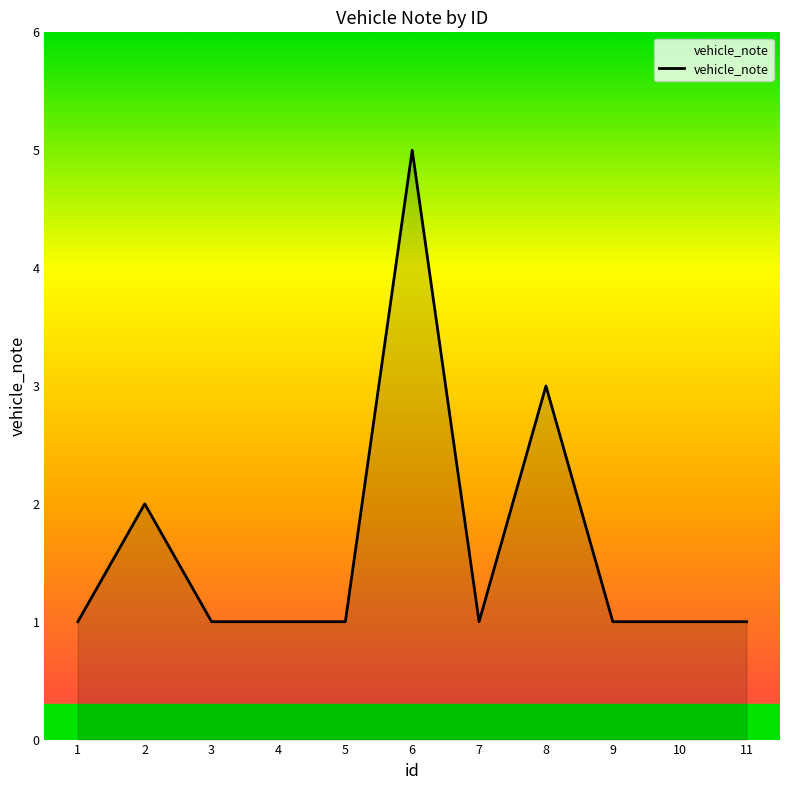

Approximately how many times larger is the value at 2 compared to 10?

2.0